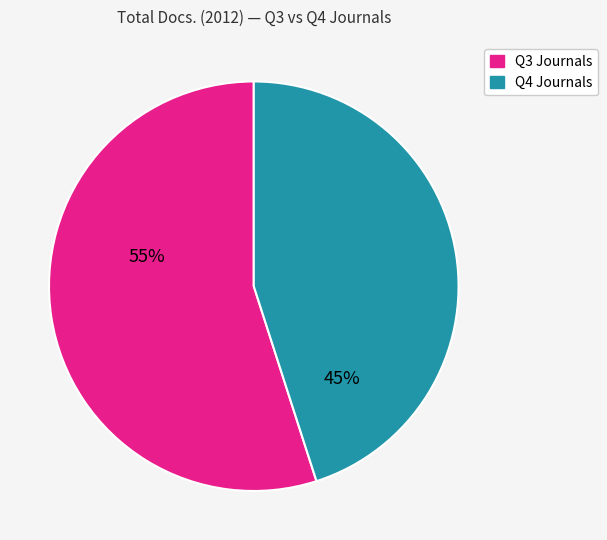

Is there any slice that represents more than half of the pie?

Yes